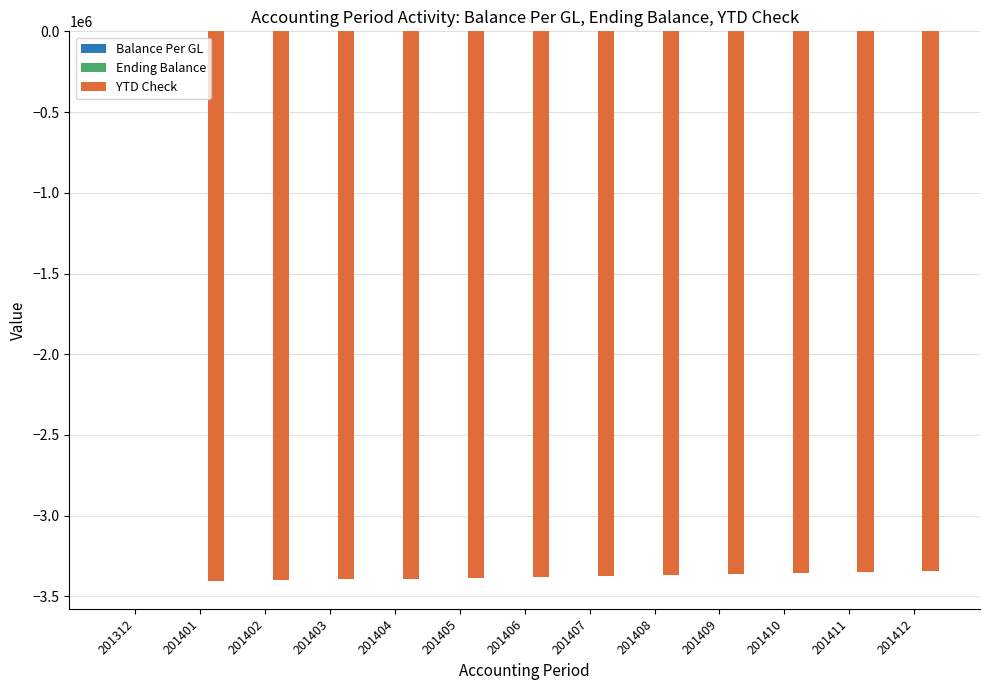

At which label does YTD Check reach its peak?

201312